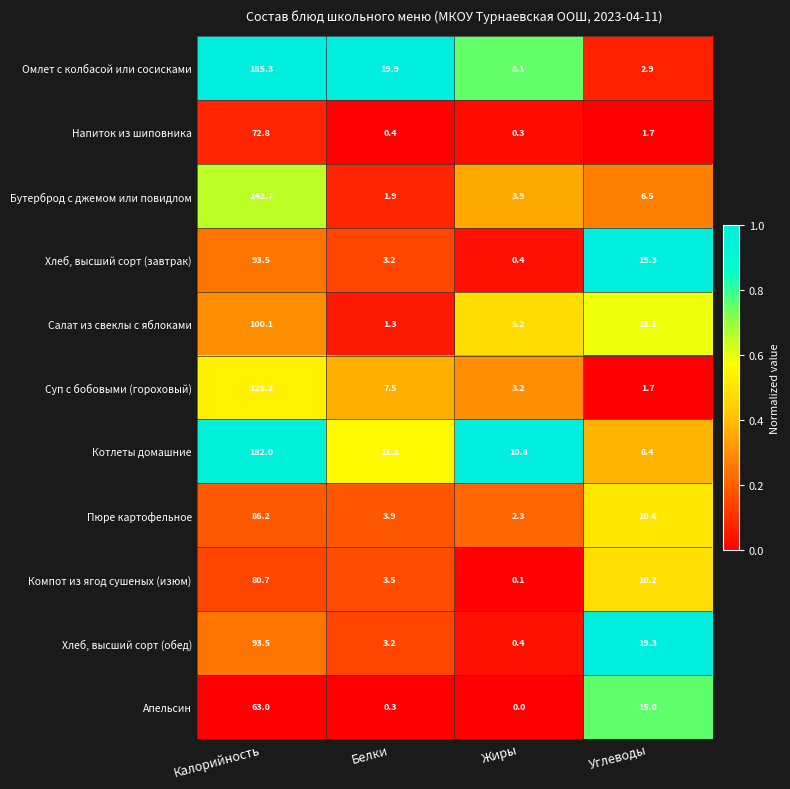

What is the difference between the highest and lowest values at Жиры?

10.8